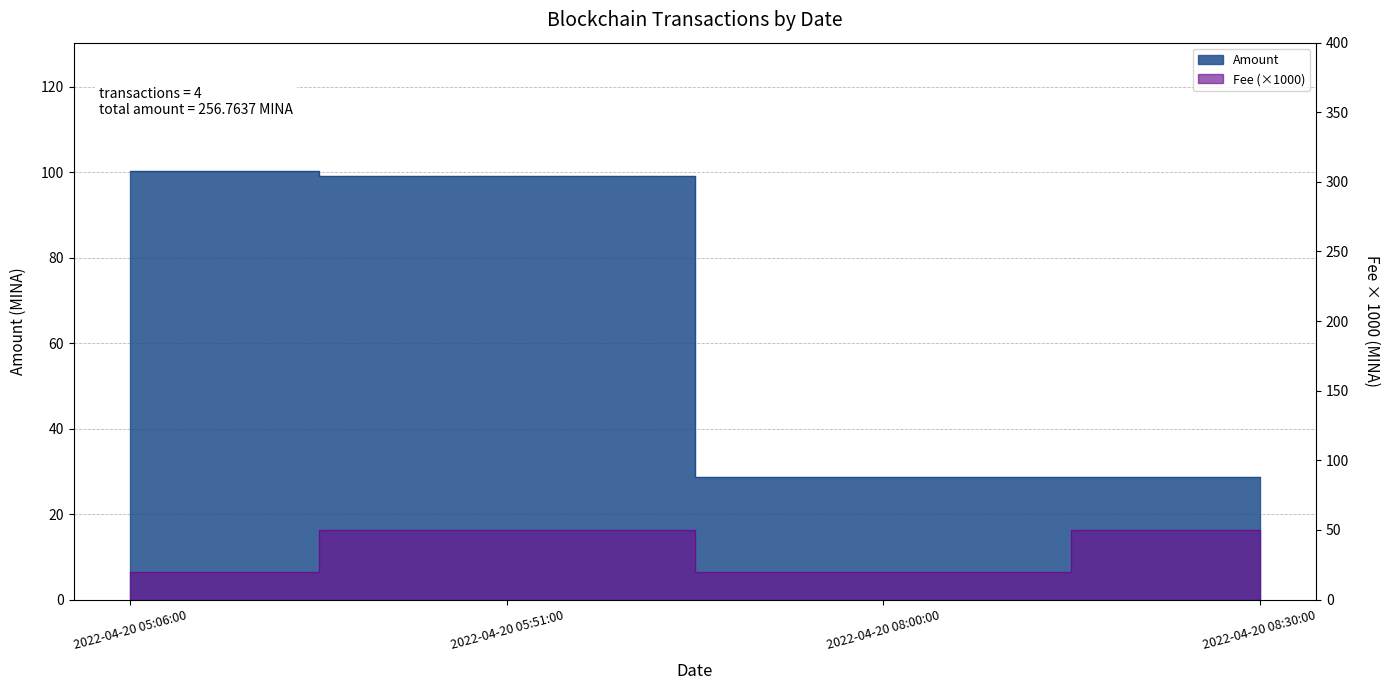

Count the number of data series in this chart.

2